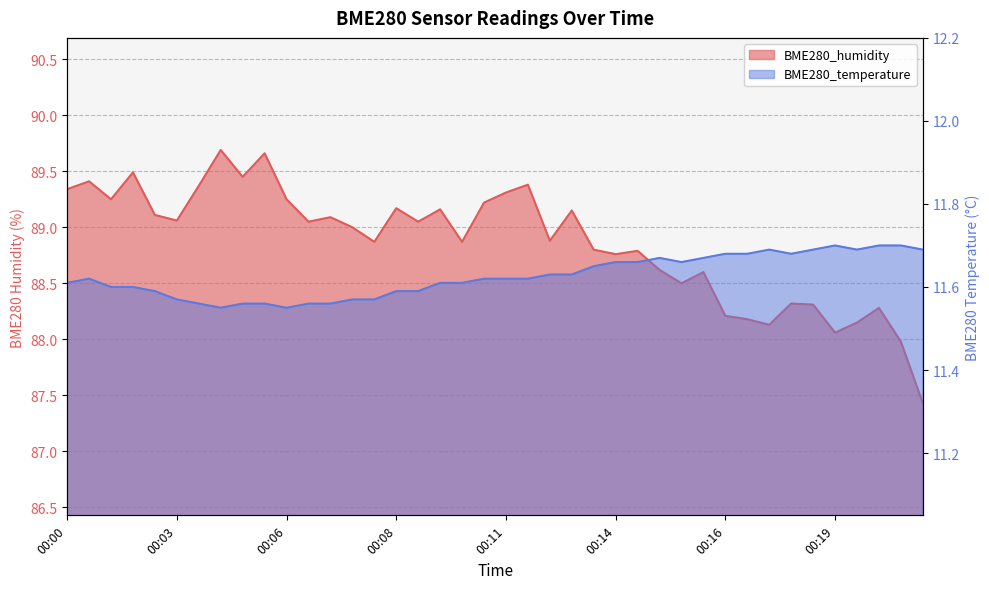

What is the difference between the second highest and second lowest values in the BME280_temperature series?

0.1